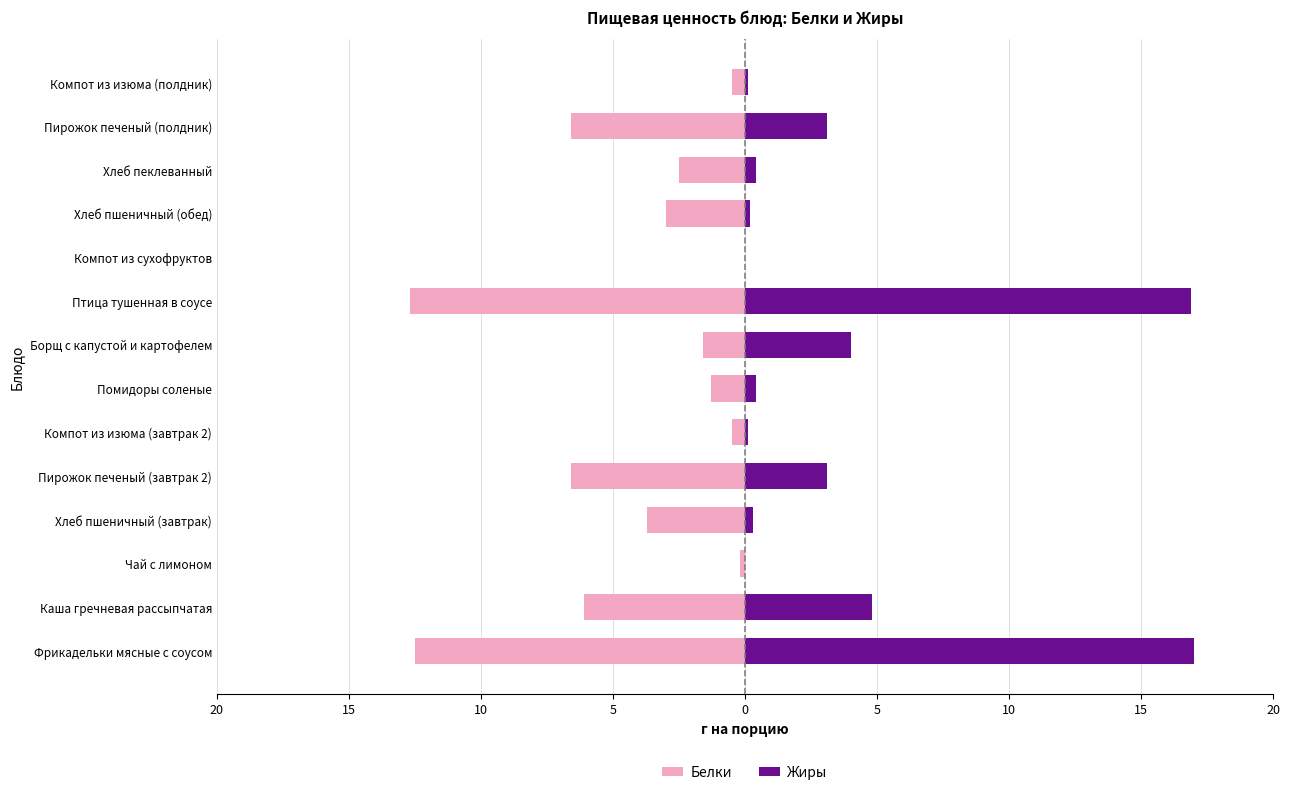

What are all the series names shown in the legend?

Белки, Жиры